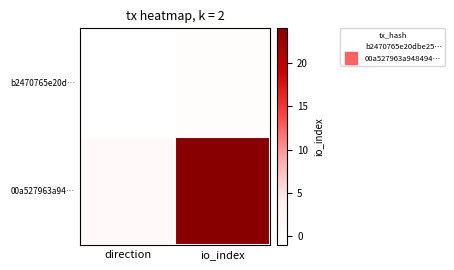

How many categories are shown in the chart?

2